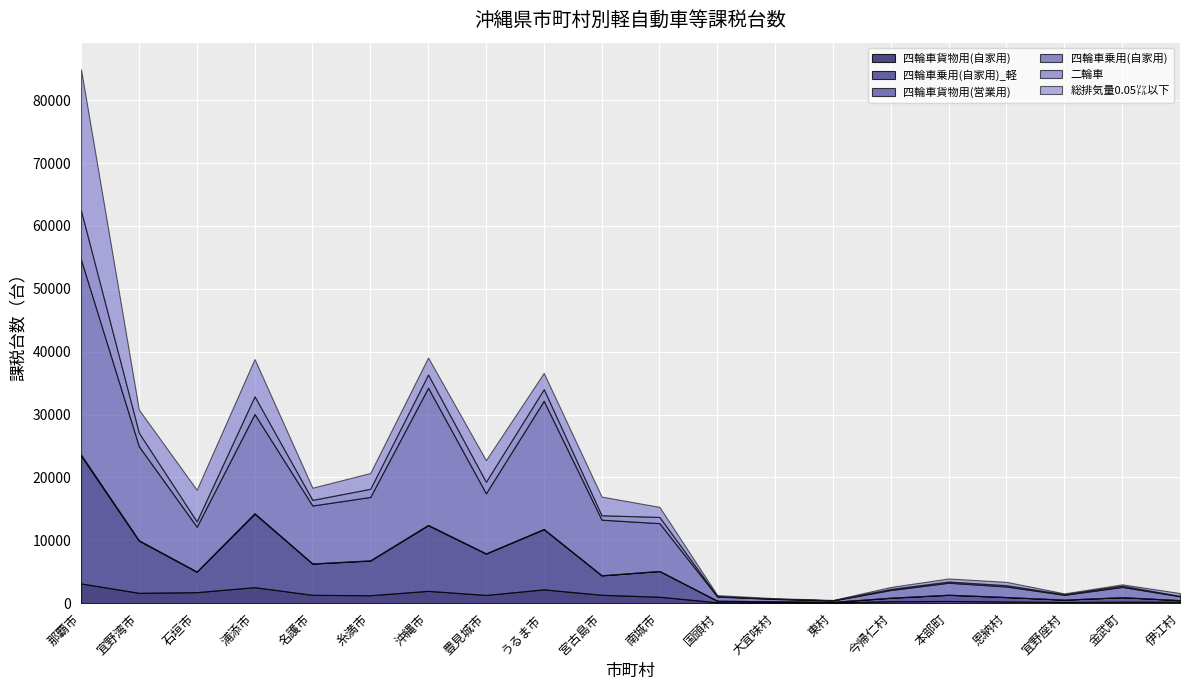

What is the total value across all series at 石垣市?

18041